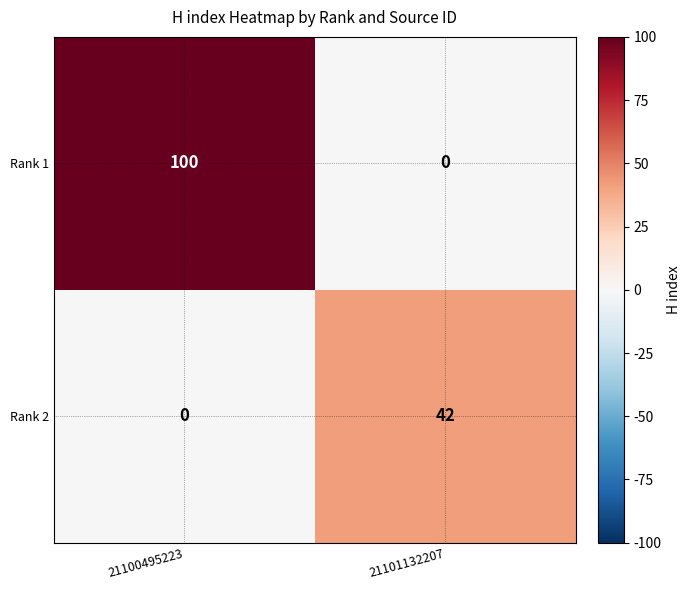

True or false: Rank 1 has a value of 42 at 21101132207.

False